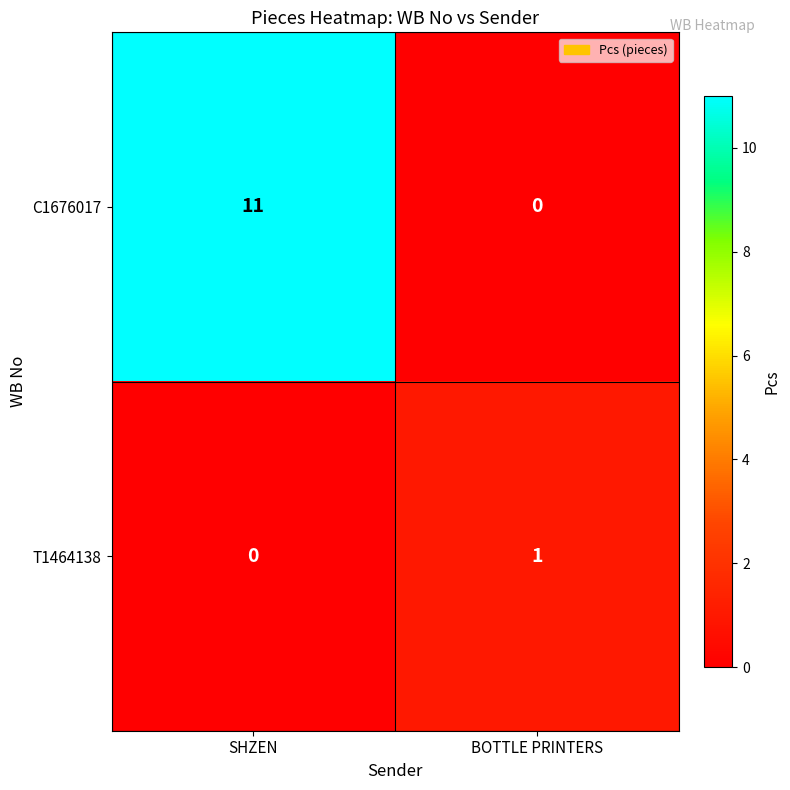

Reading right to left, transcribe all the data shown in this chart.

C1676017: BOTTLE PRINTERS=0	SHZEN=11
T1464138: BOTTLE PRINTERS=1	SHZEN=0